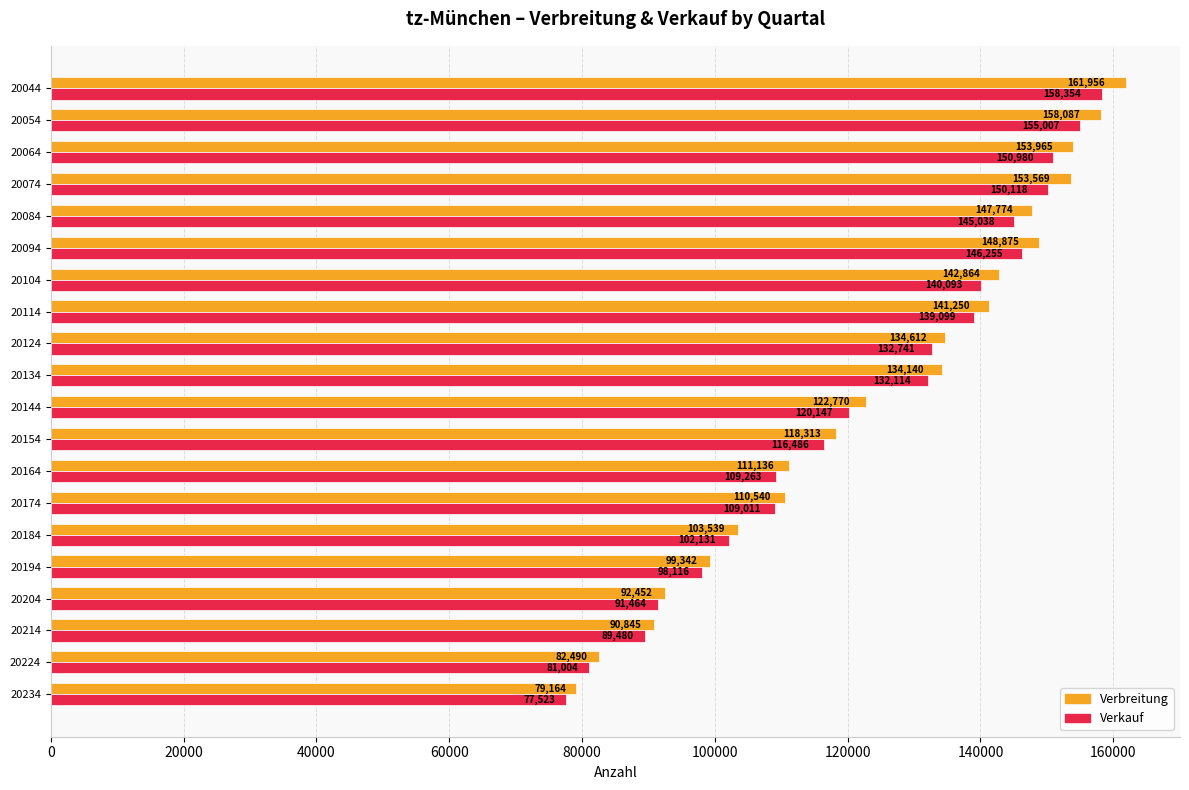

The value of Verkauf at 20084 is 145038. True or false?

True